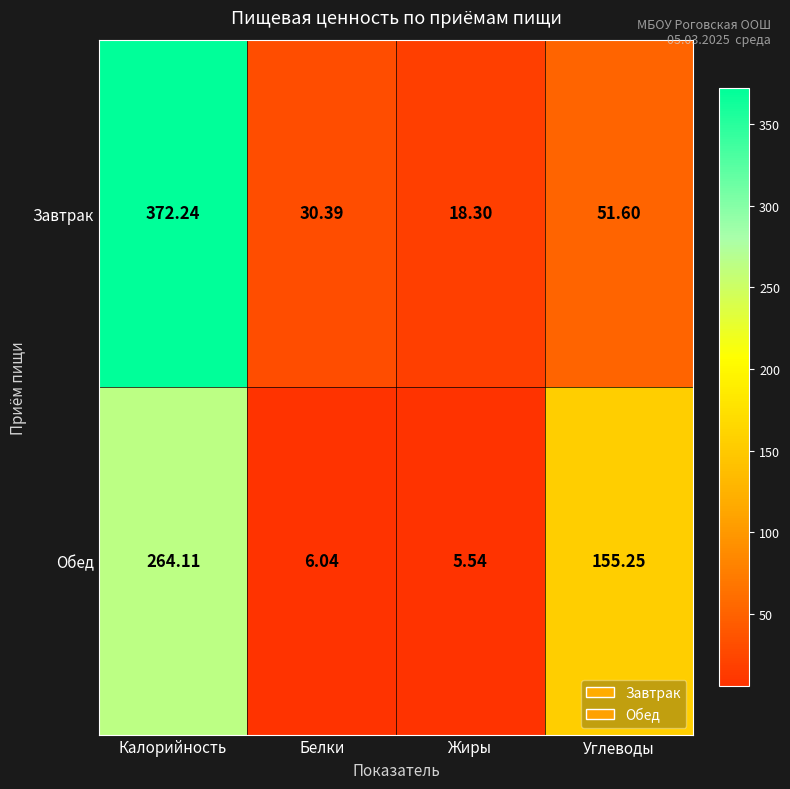

List the series in order of their overall mean, lowest first.

Обед, Завтрак